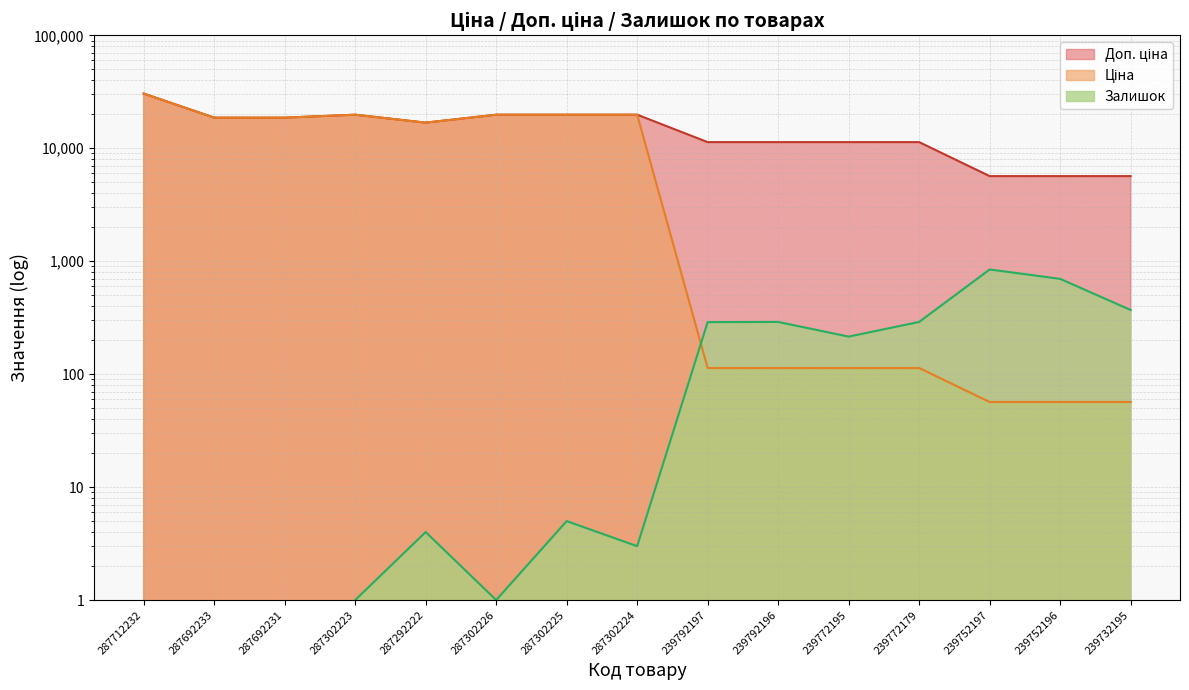

What is the sum of all Доп. ціна values?

226379.8